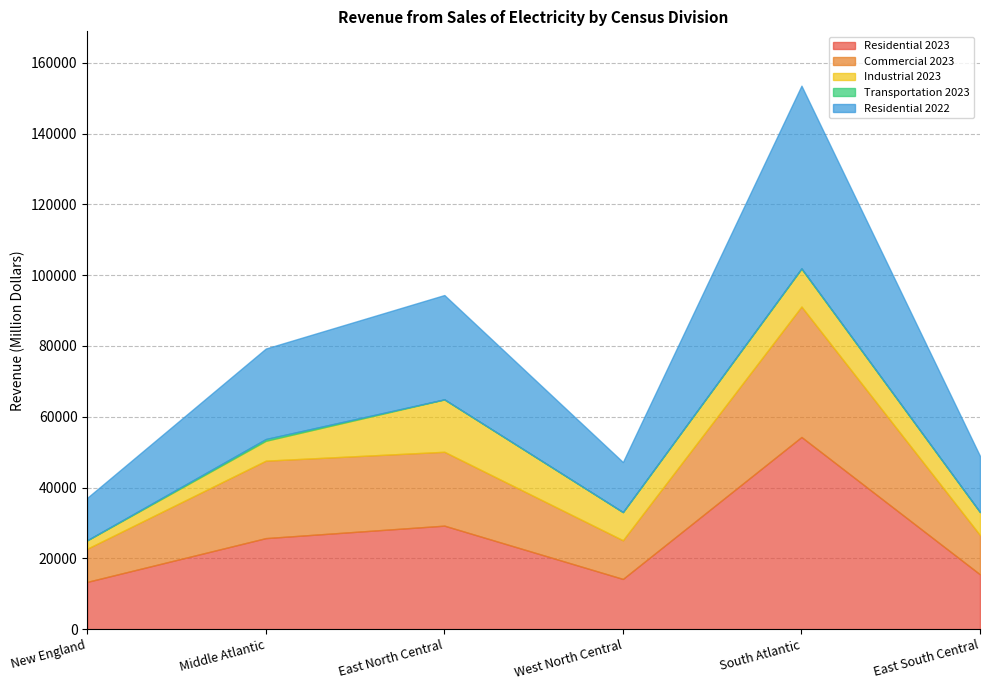

What is the total value across all series at East North Central?

94384